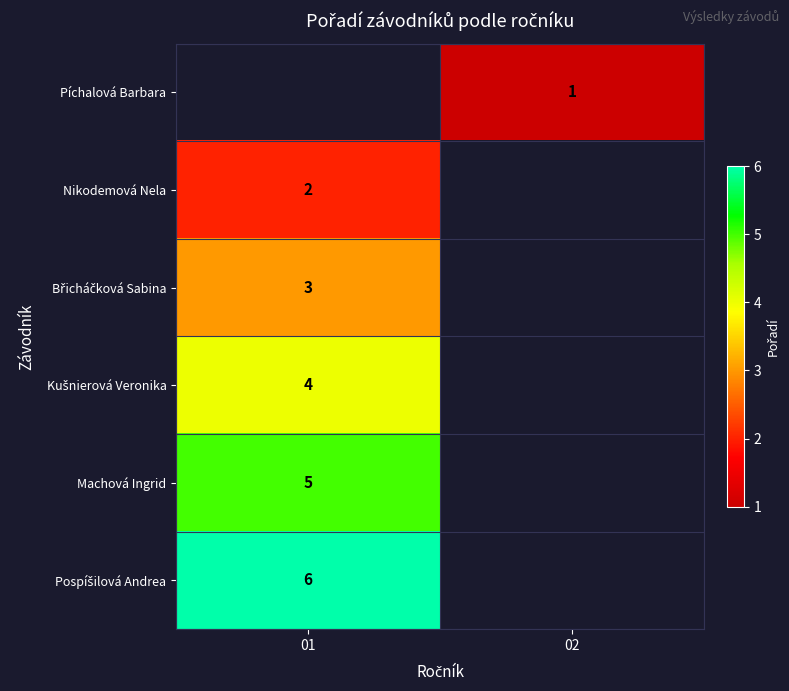

Is it true that Píchalová Barbara equals 2 at 02?

False